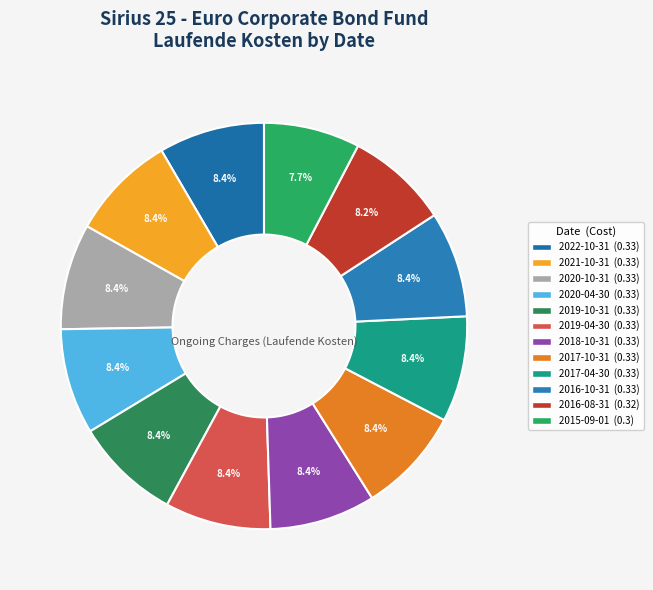

What is the smallest slice in the pie chart?

2015-09-01